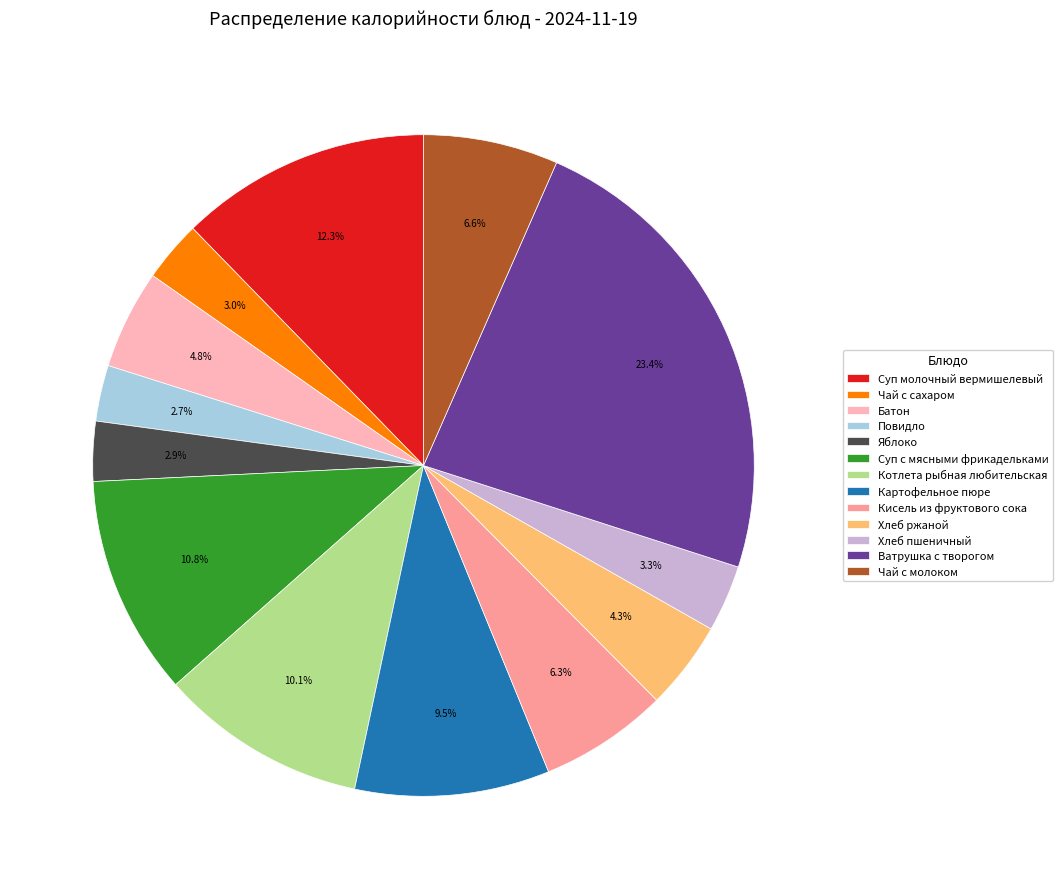

To the nearest percent, what is the difference between the largest and smallest slice percentages?

21%